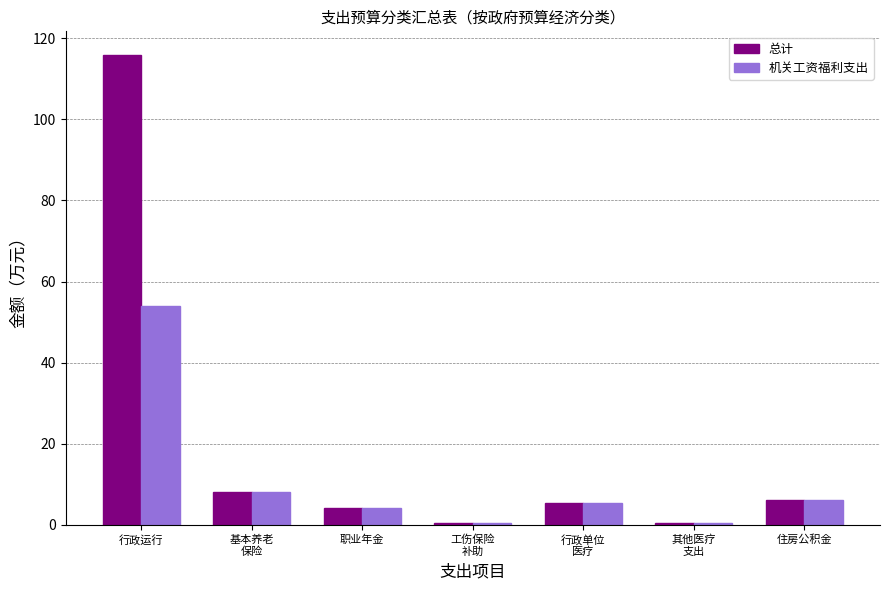

What is the sum of all 机关工资福利支出 values?

78.5